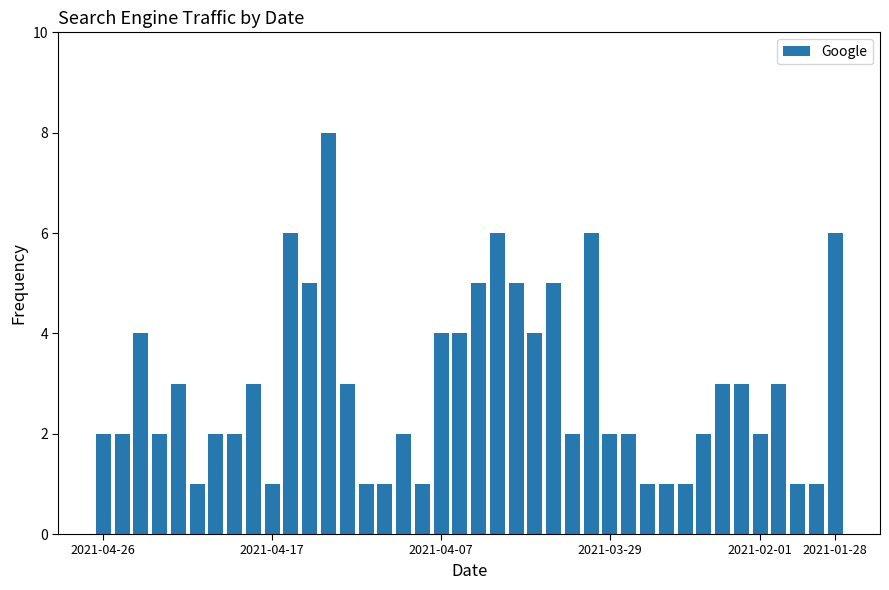

What is the greatest value displayed?

8